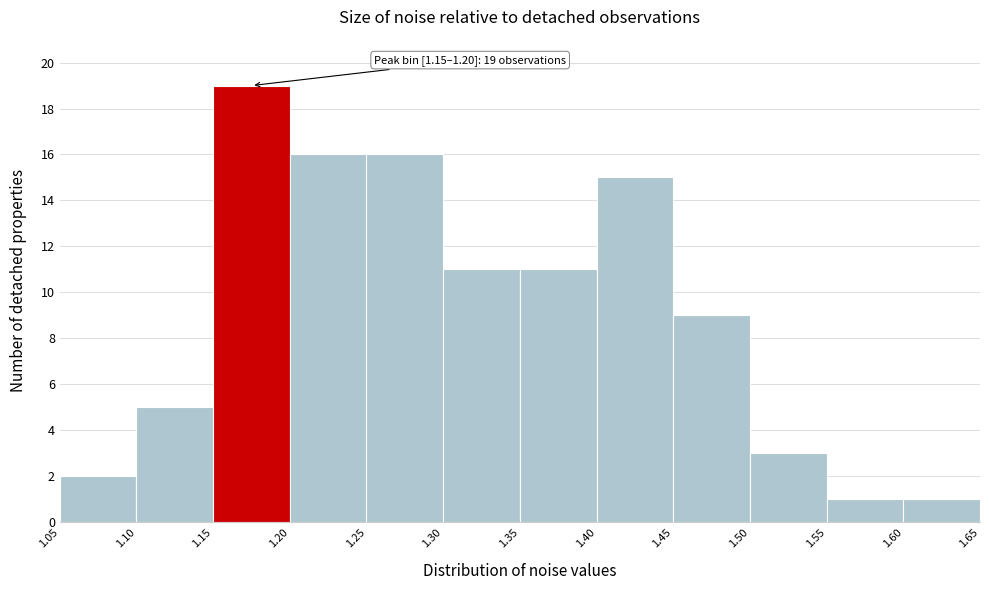

Which range on the x-axis has the tallest bar?

1.15 to 1.20